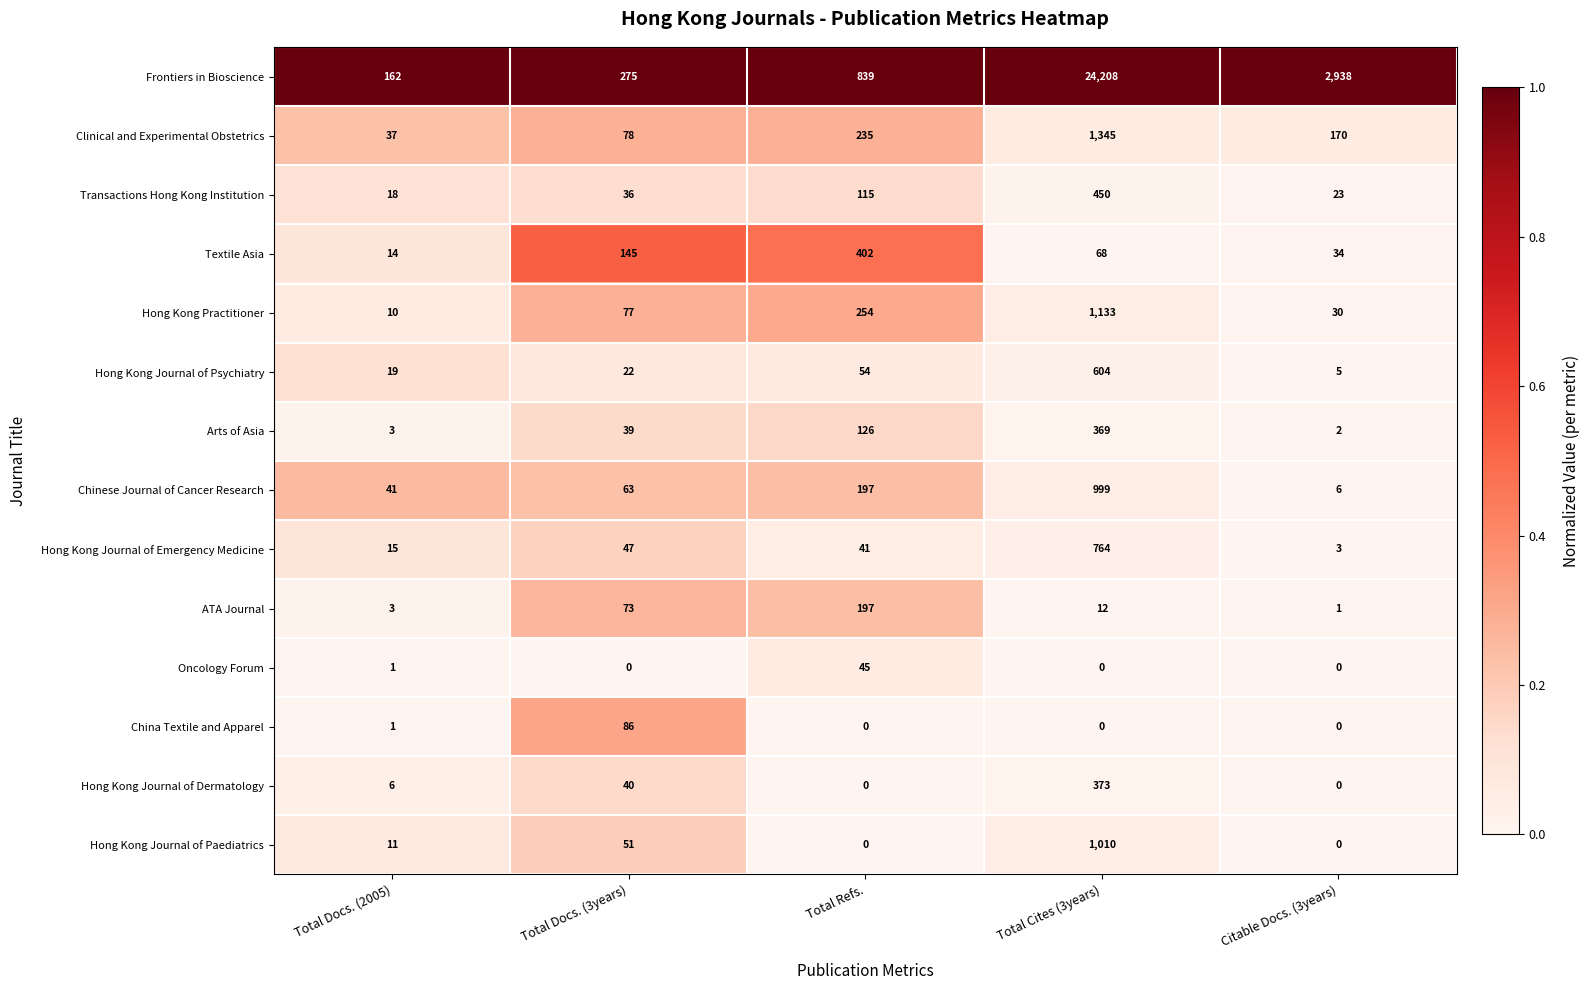

Which category has the highest value in the Clinical and Experimental Obstetrics series?

Total Cites (3years)